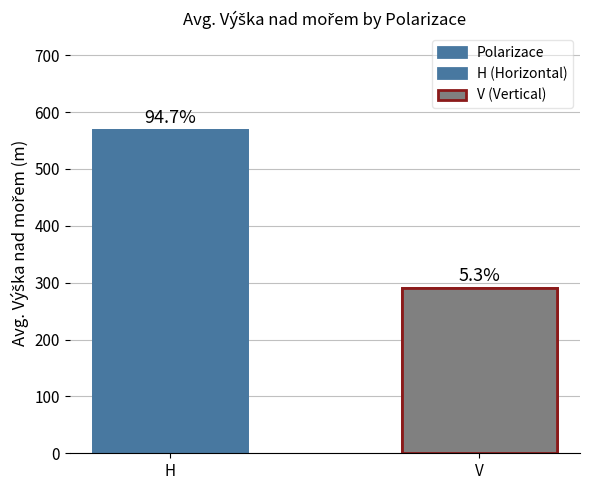

What is the sum of all values?

859.8